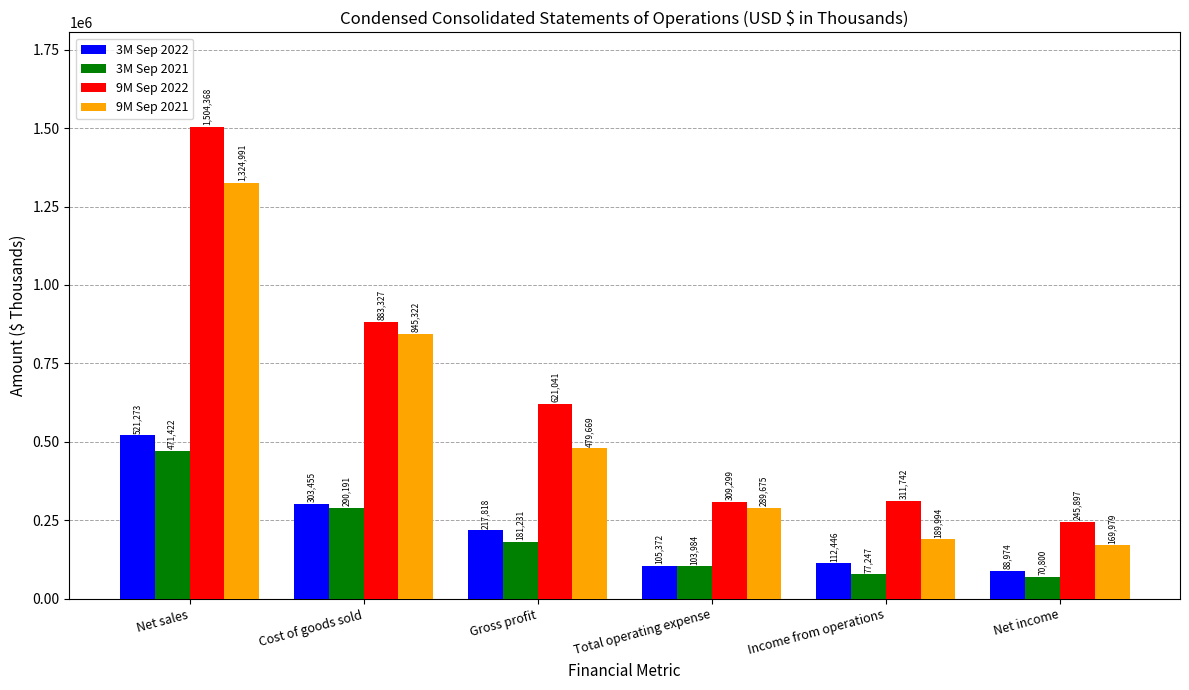

What is the value of the 3M Sep 2022 bar at the 2nd from the left?

303455